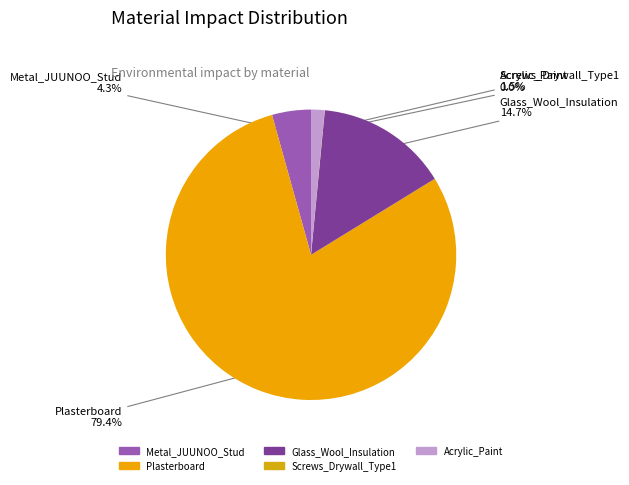

What portion of the pie excludes Acrylic_Paint?

98.5%